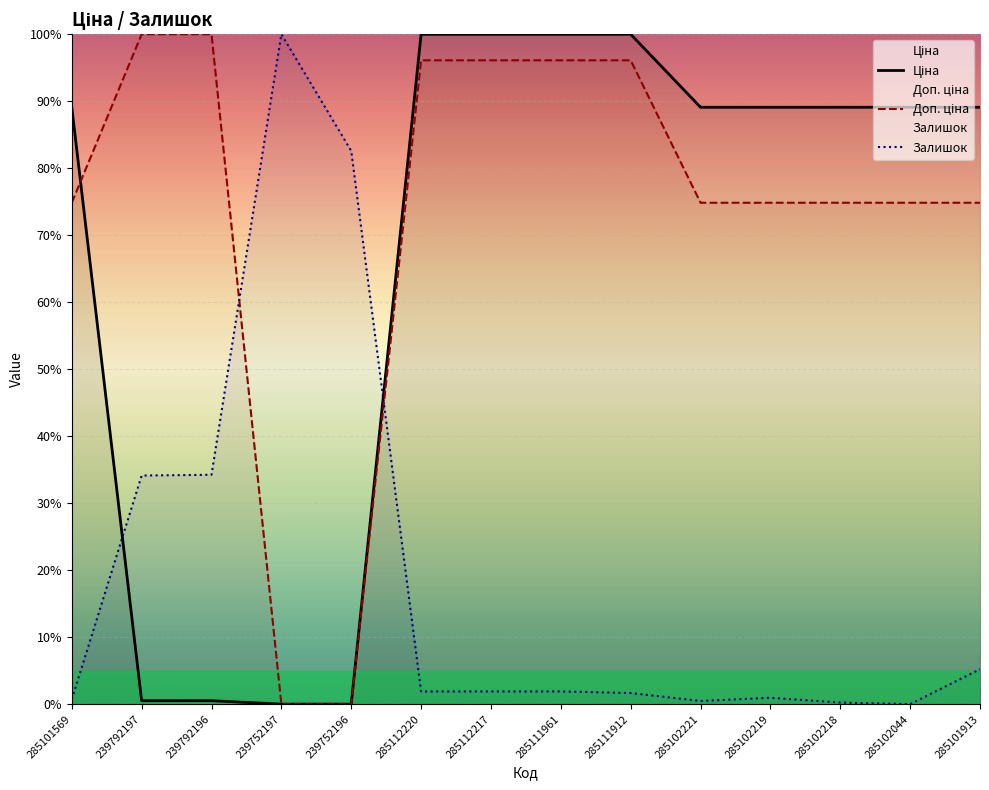

Reading left to right, transcribe all the data shown in this chart.

Ціна: 89.1	0.5	0.5	0.0	0.0	100.0	100.0	100.0	100.0	89.1	89.1	89.1	89.1	89.1
Доп. ціна: 74.8	100.0	100.0	0.0	0.0	96.1	96.1	96.1	96.1	74.8	74.8	74.8	74.8	74.8
Залишок: 0.7	34.1	34.2	100.0	82.6	1.9	1.9	1.9	1.7	0.5	0.9	0.2	0.0	5.2